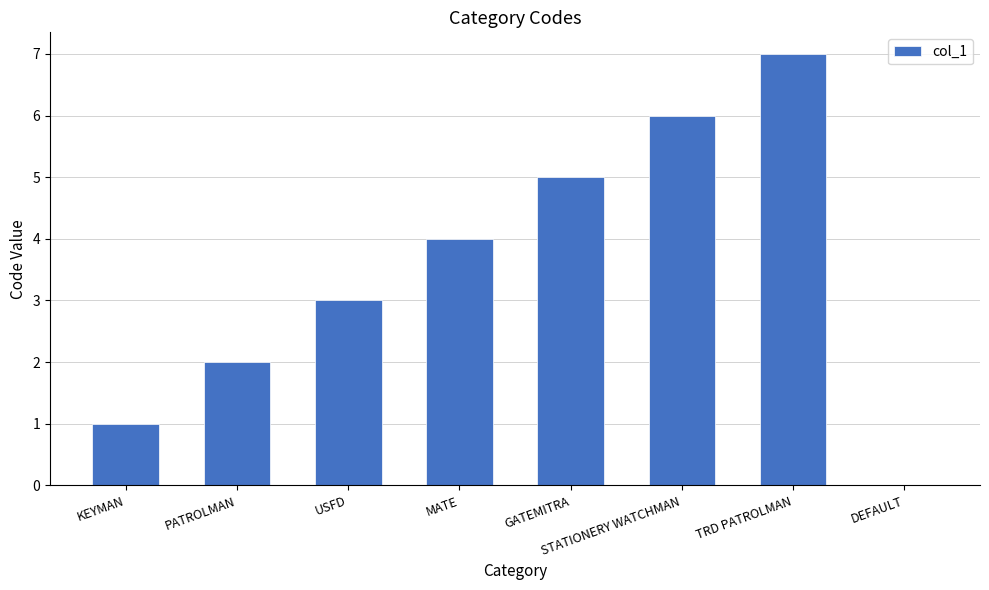

Is it true that the value at GATEMITRA is 5?

True